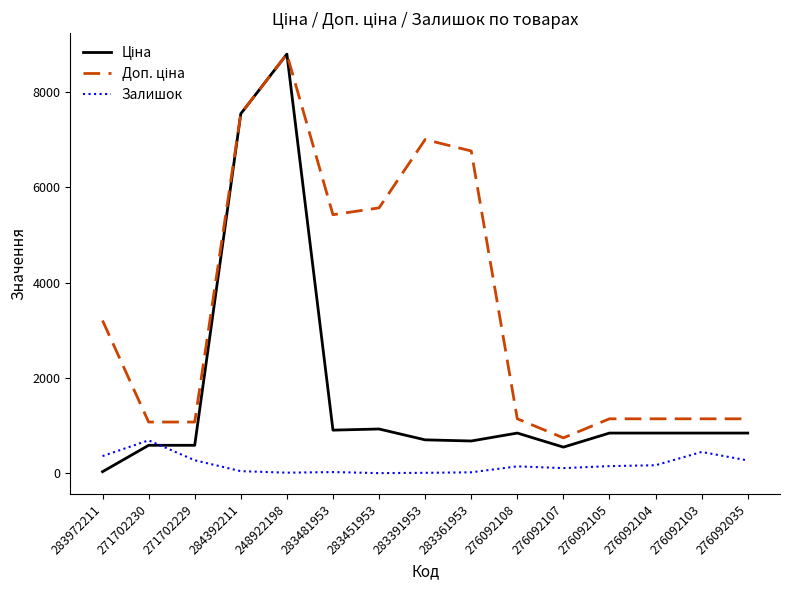

At which category is the sum across all series the highest?

248922198